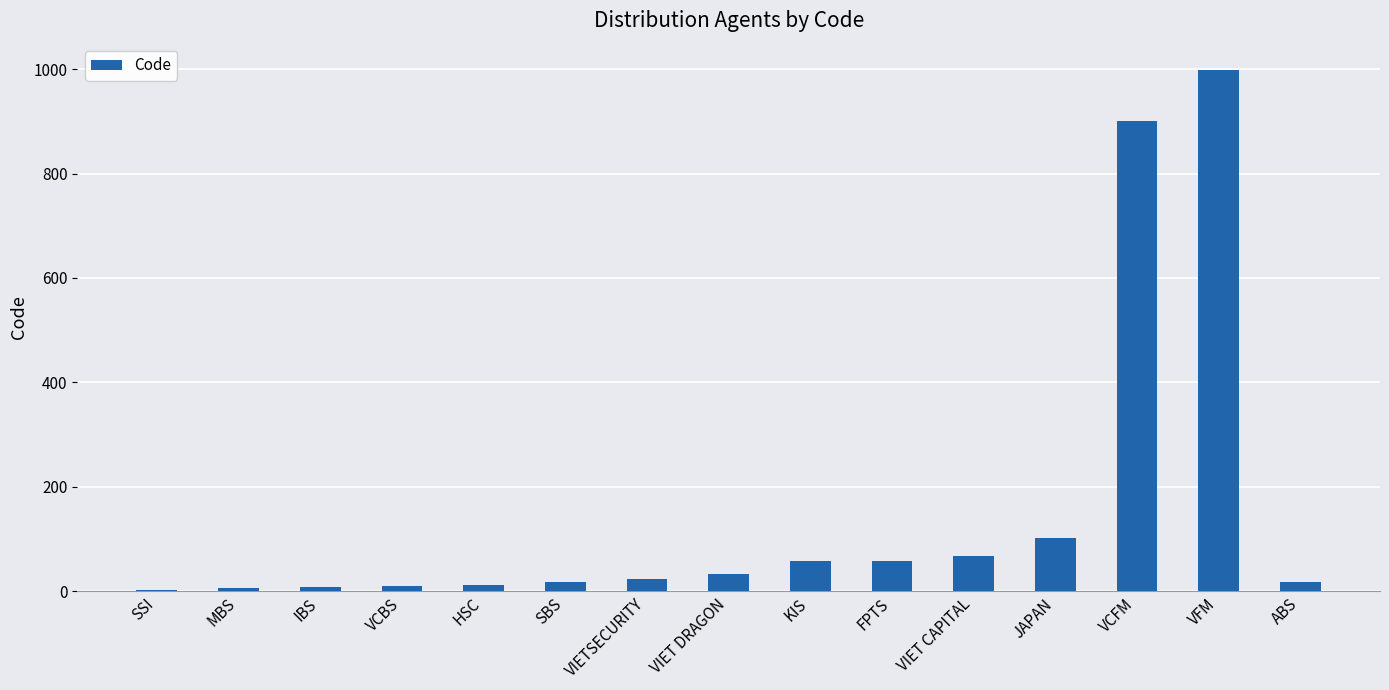

What is the sum of all values?

2309